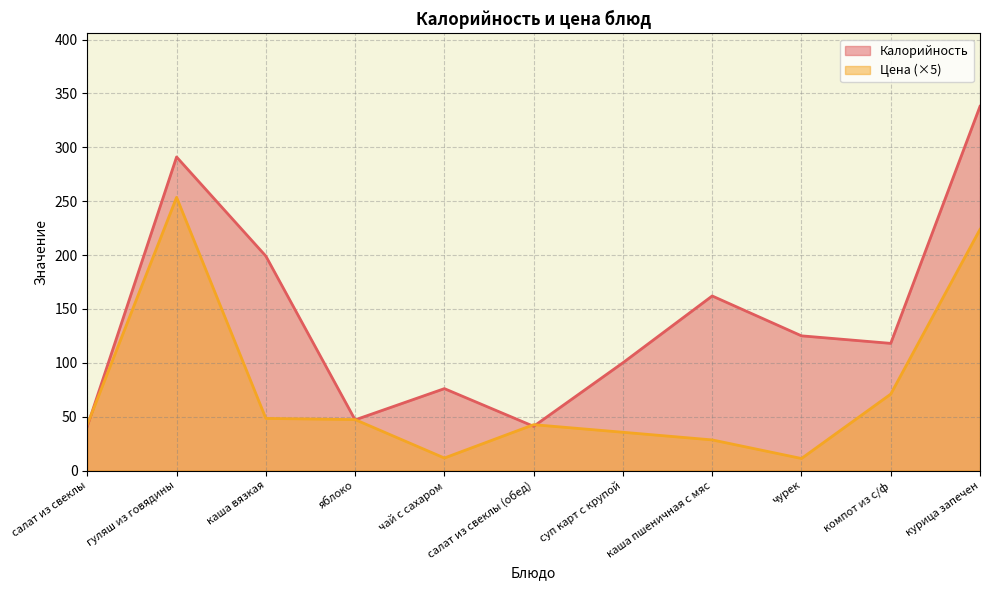

How many distinct data groups are displayed?

2